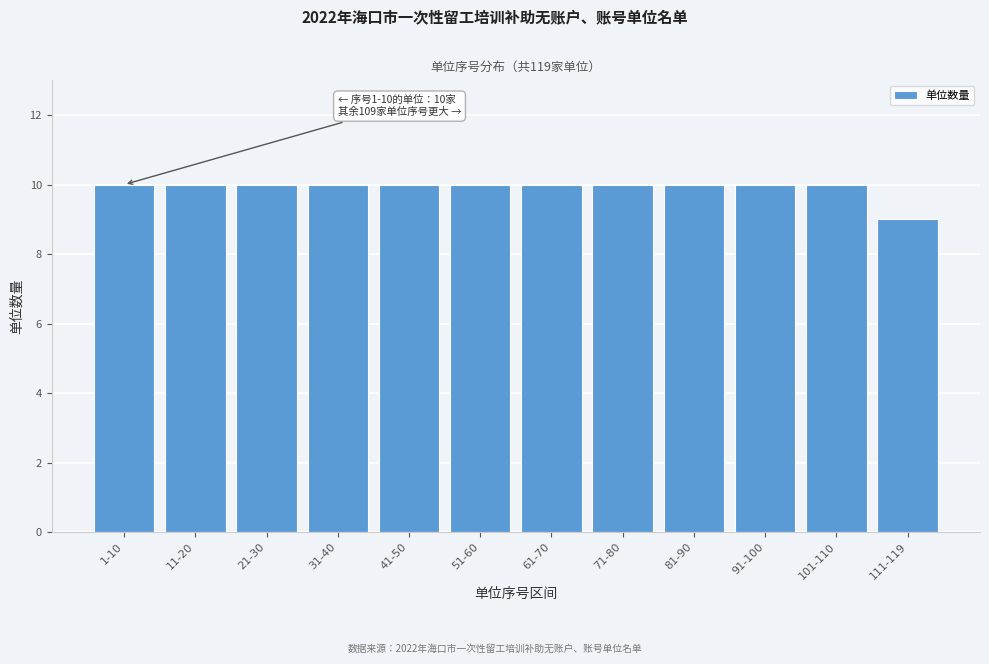

Reading left to right, extract all data points from this chart.

1-10=10	11-20=10	21-30=10	31-40=10	41-50=10	51-60=10	61-70=10	71-80=10	81-90=10	91-100=10	101-110=10	111-119=9